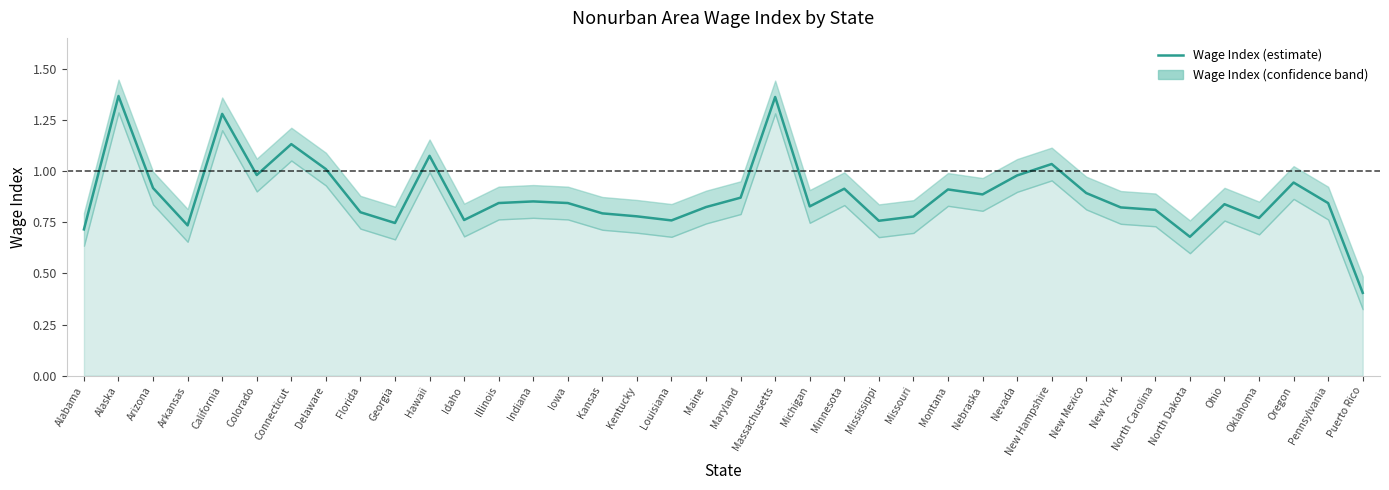

At which label is the value closest to 0?

Puerto Rico